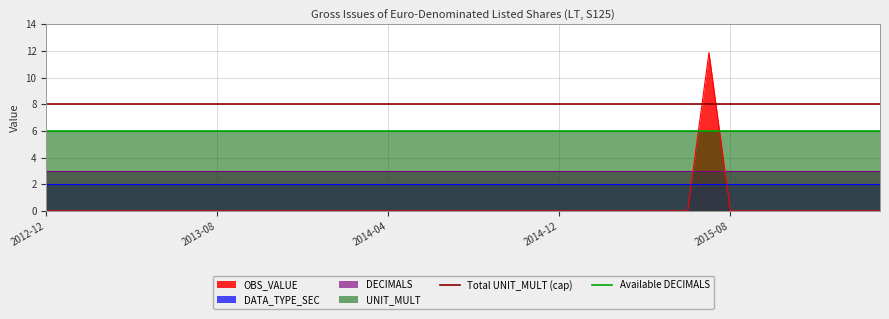

What is the highest value of the OBS_VALUE series?

11.9